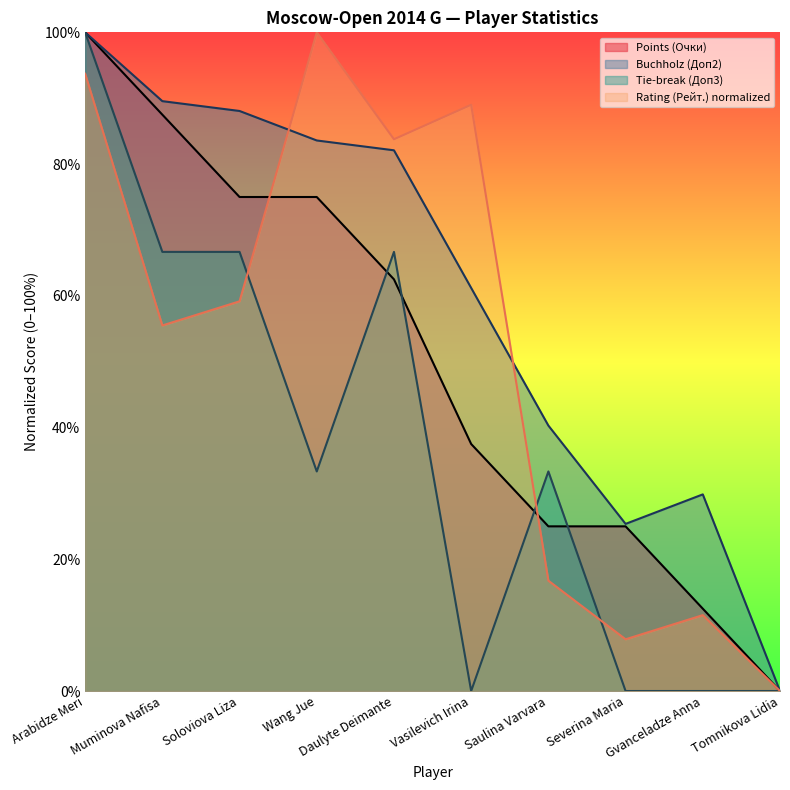

At Daulyte Deimante, list the series in order from largest to smallest.

Rating (Рейт.) normalized, Buchholz (Доп2), Tie-break (Доп3), Points (Очки)